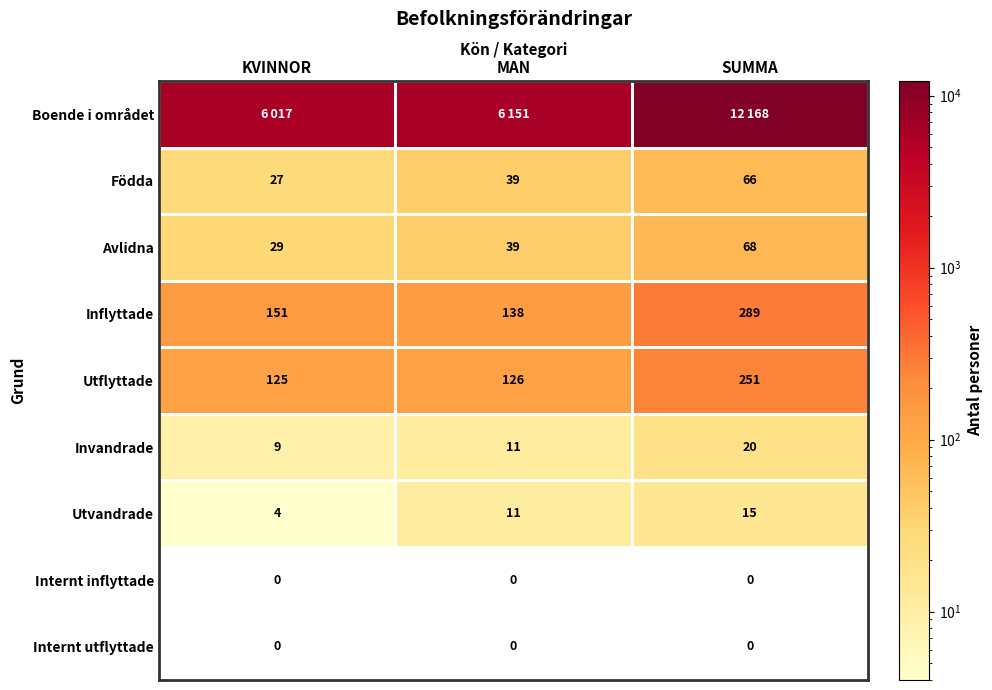

List the labels in order of Avlidna value, largest first.

SUMMA, MAN, KVINNOR